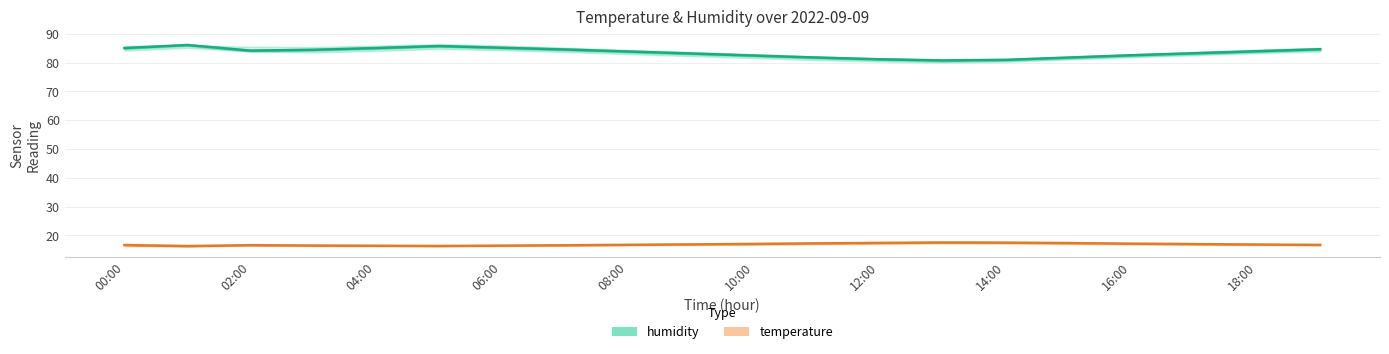

Does the chart display data point markers on the line(s)?

No